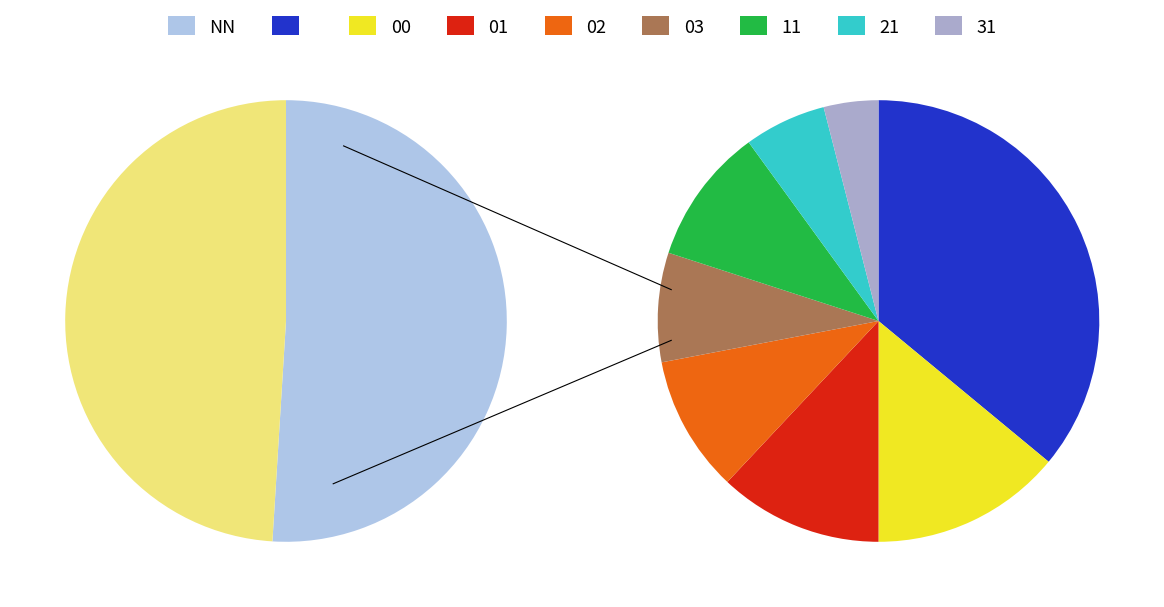

To the nearest percent, what is the combined percentage of 21 and 31?

5%